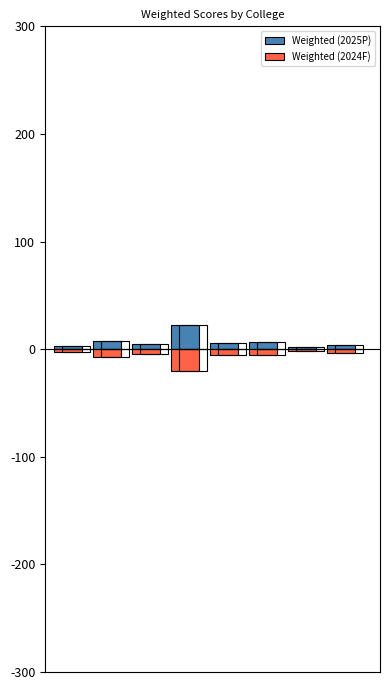

How many groups of bars are there?

8